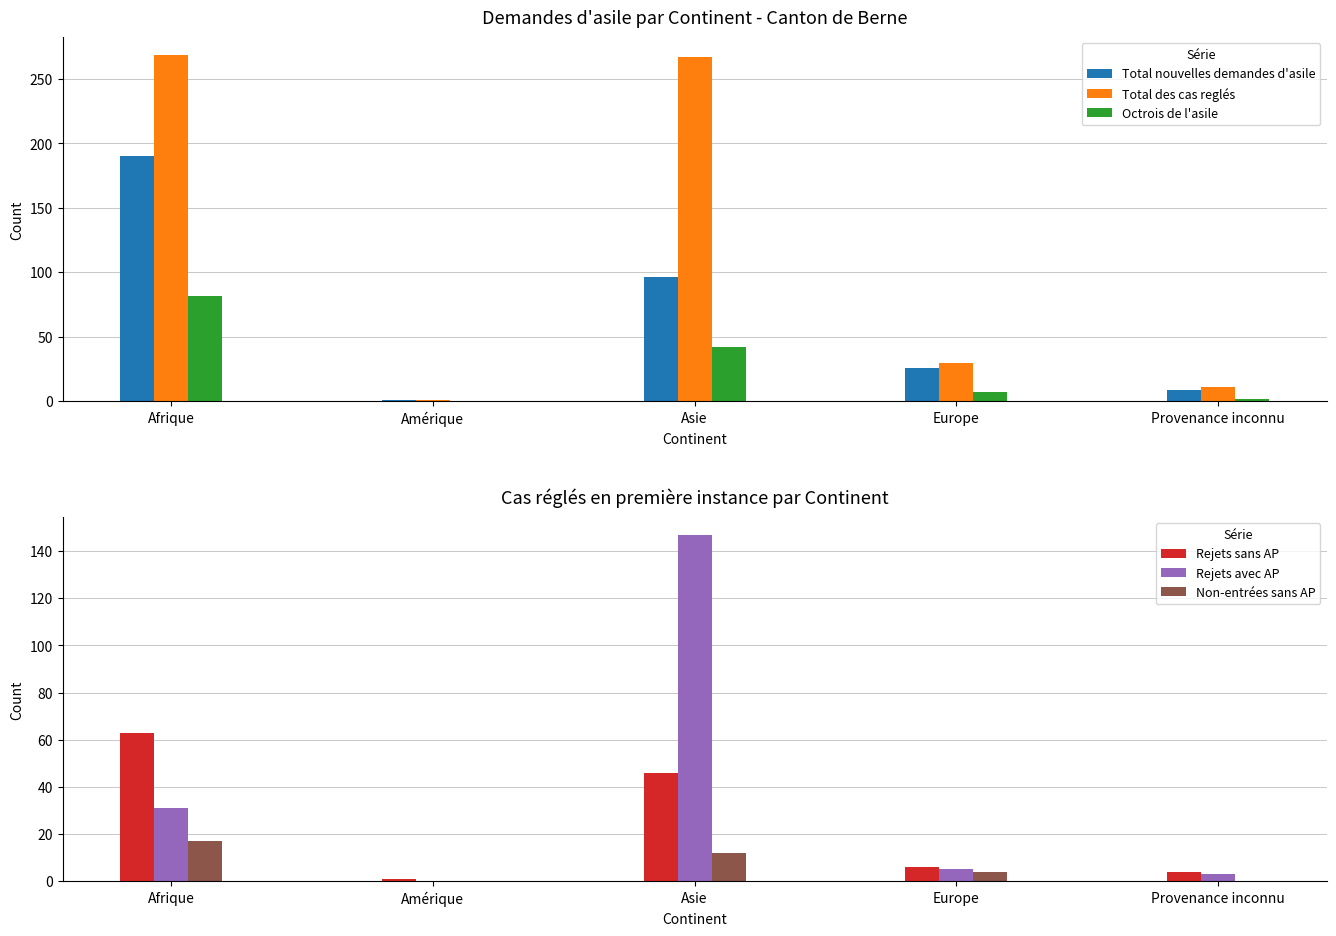

Between Amérique and Asie, which is larger?

Asie